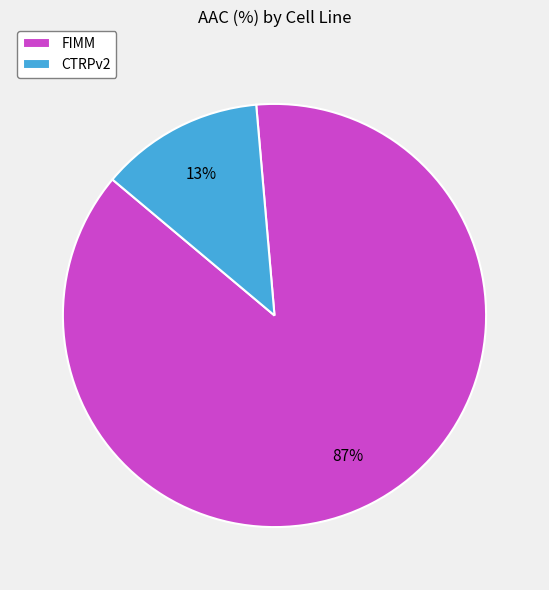

Between FIMM and CTRPv2, which is larger?

FIMM